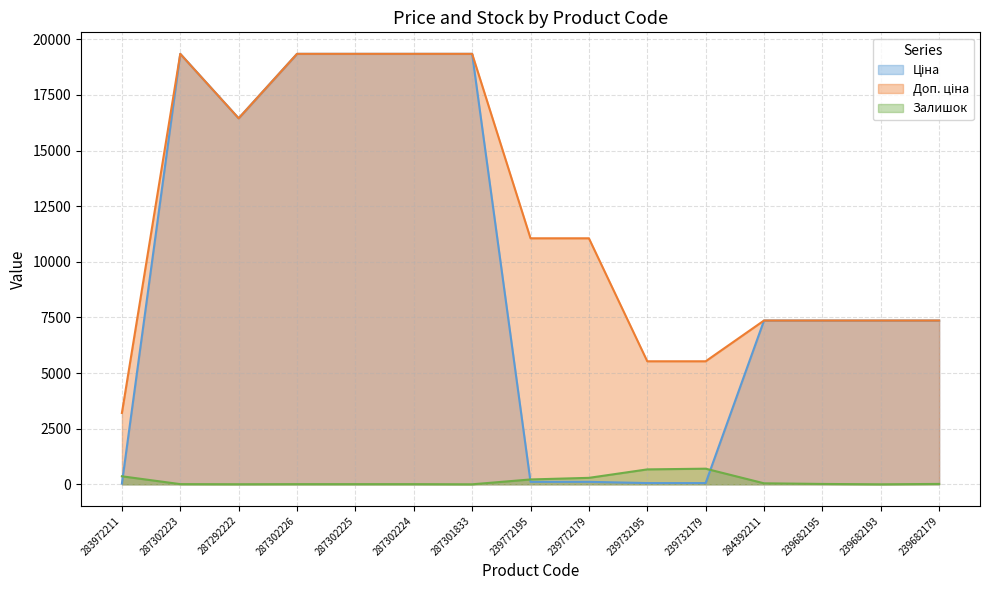

At which label does Ціна reach its peak?

287302223